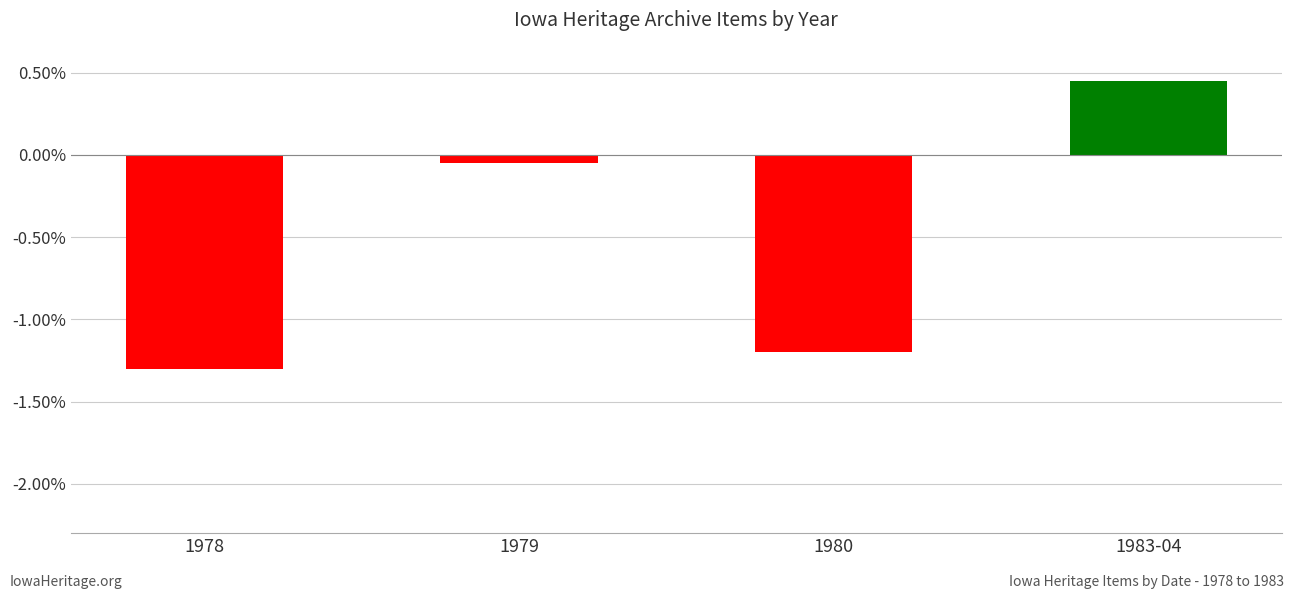

What is the sum of all values?

-2.1